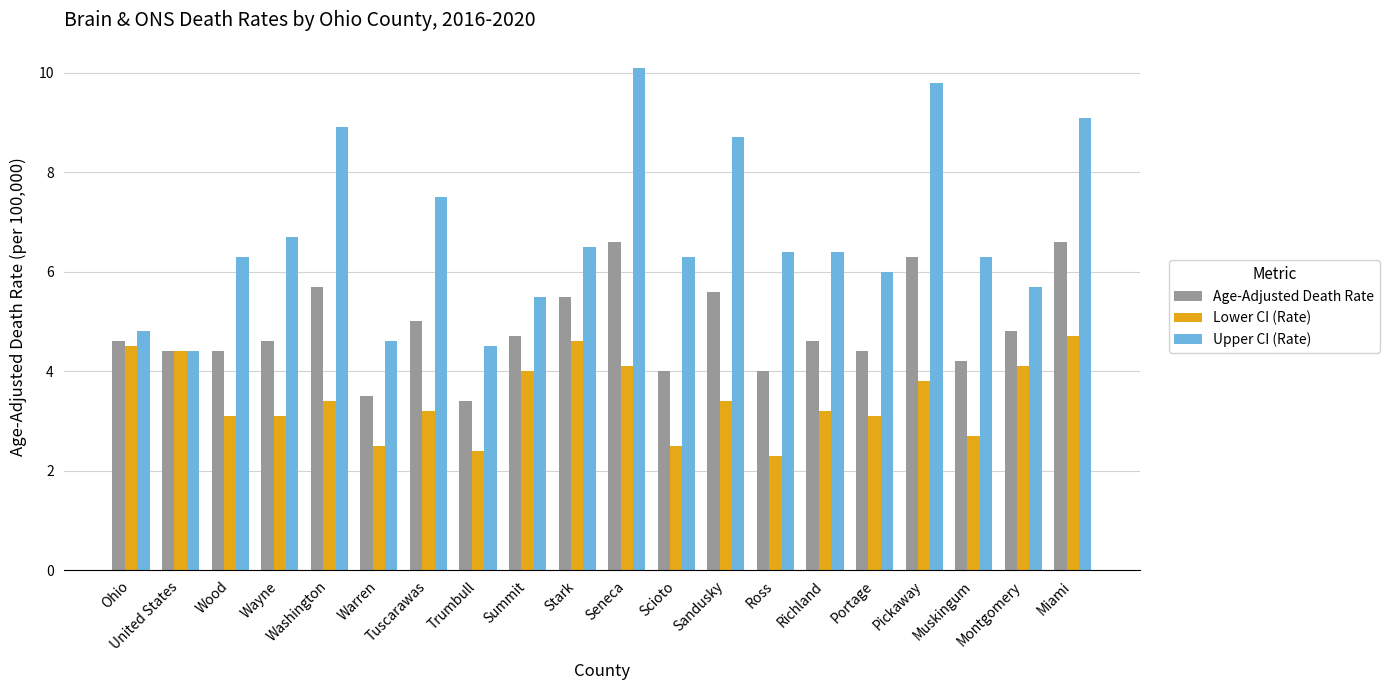

True or false: Age-Adjusted Death Rate has a value of 5.5 at Stark.

True